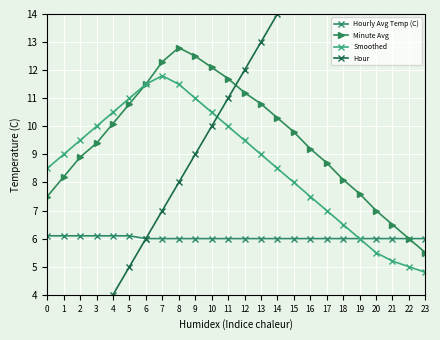

What is the difference between the maximum and minimum values in the Minute Avg series?

7.3